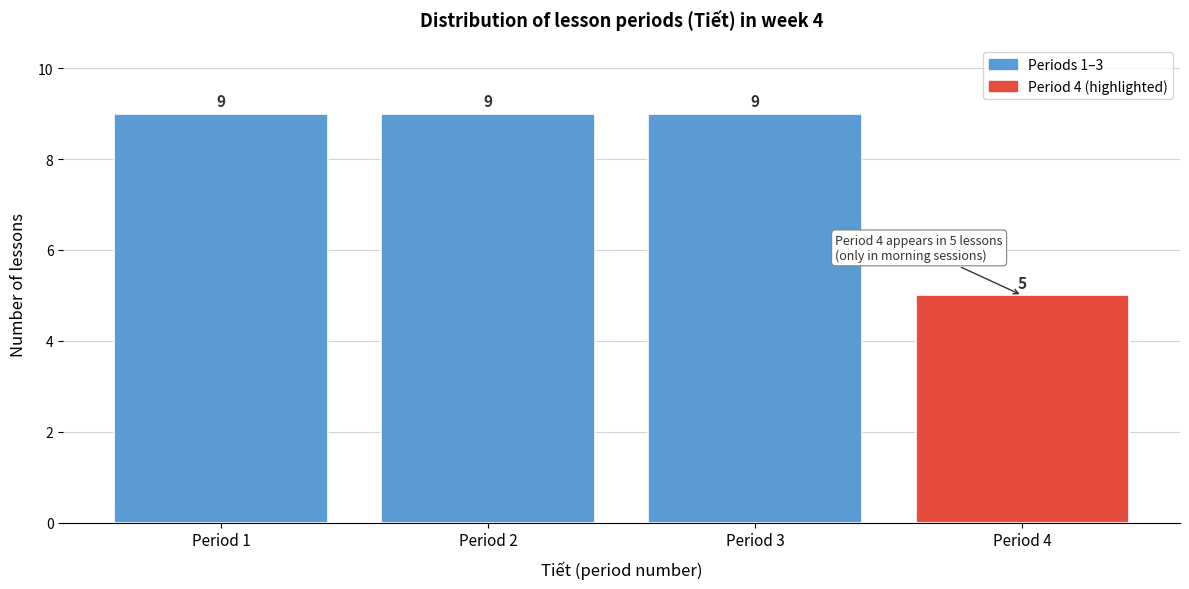

What is the height of the bar covering 1.5 to 2.5 on the x-axis?

9